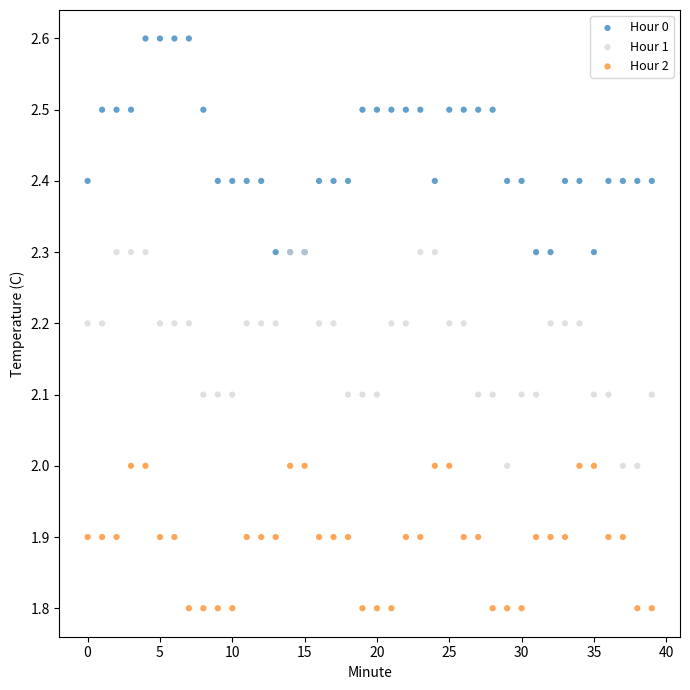

Which series contains the lowest Y value?

Hour 2